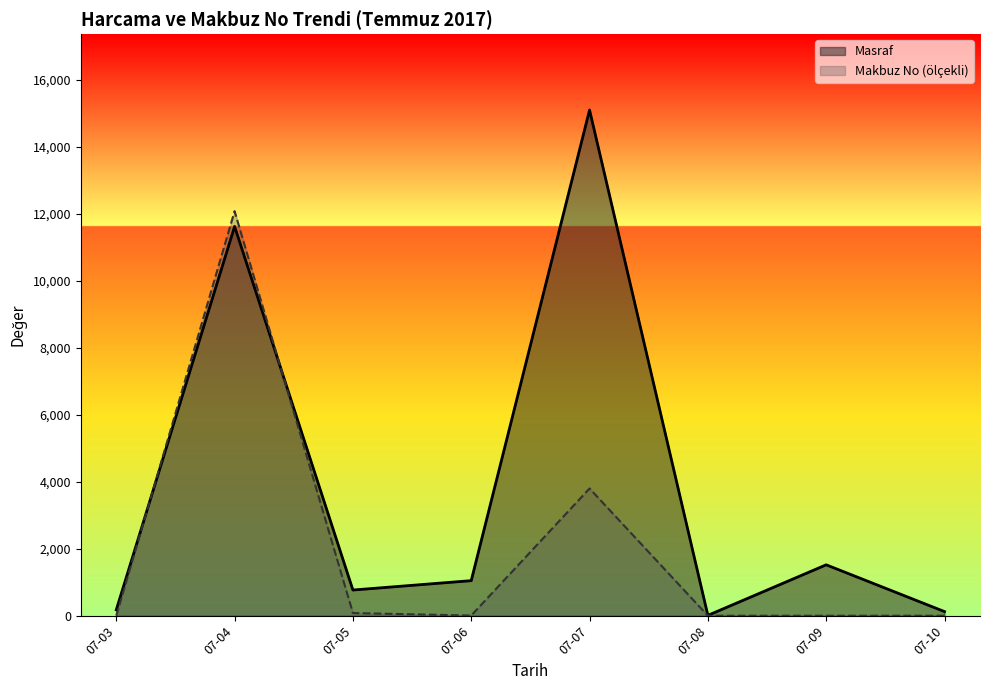

Where does the Makbuz No (ölçekli) series first go above 5?

07-04